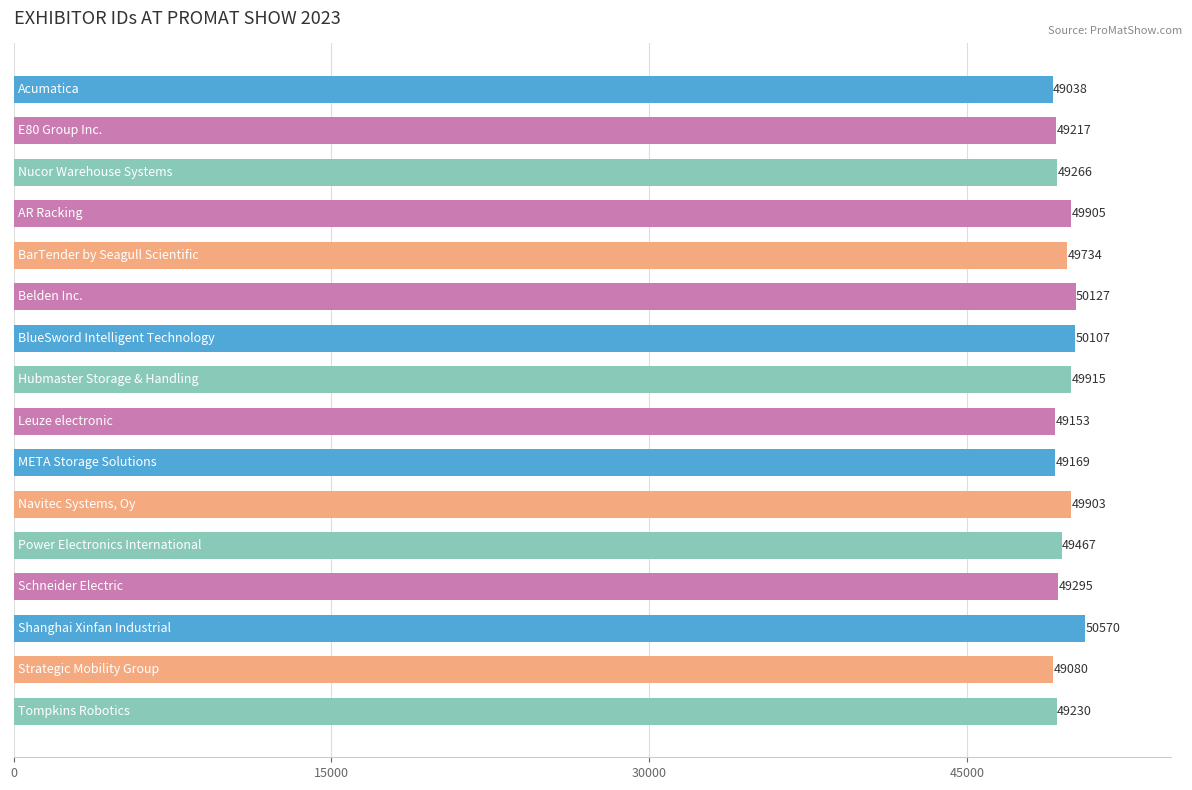

What is the difference between the maximum and minimum values?

1532